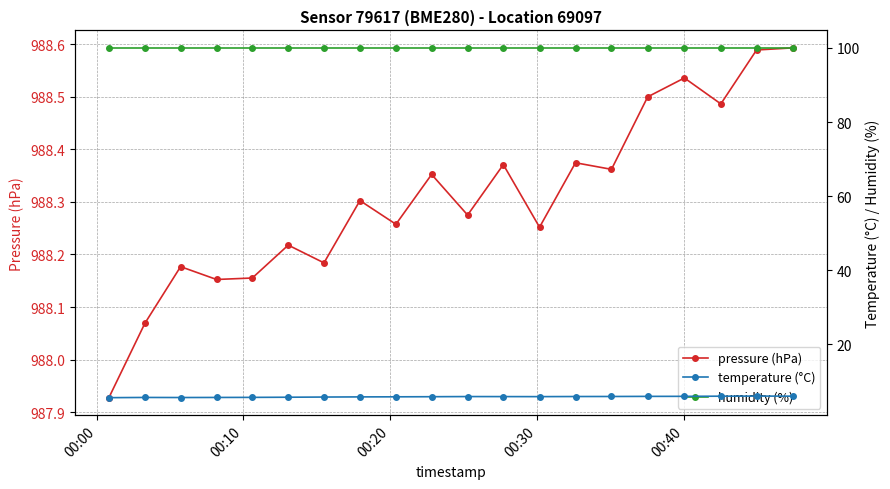

At how many categories does at least one series exceed 581?

20